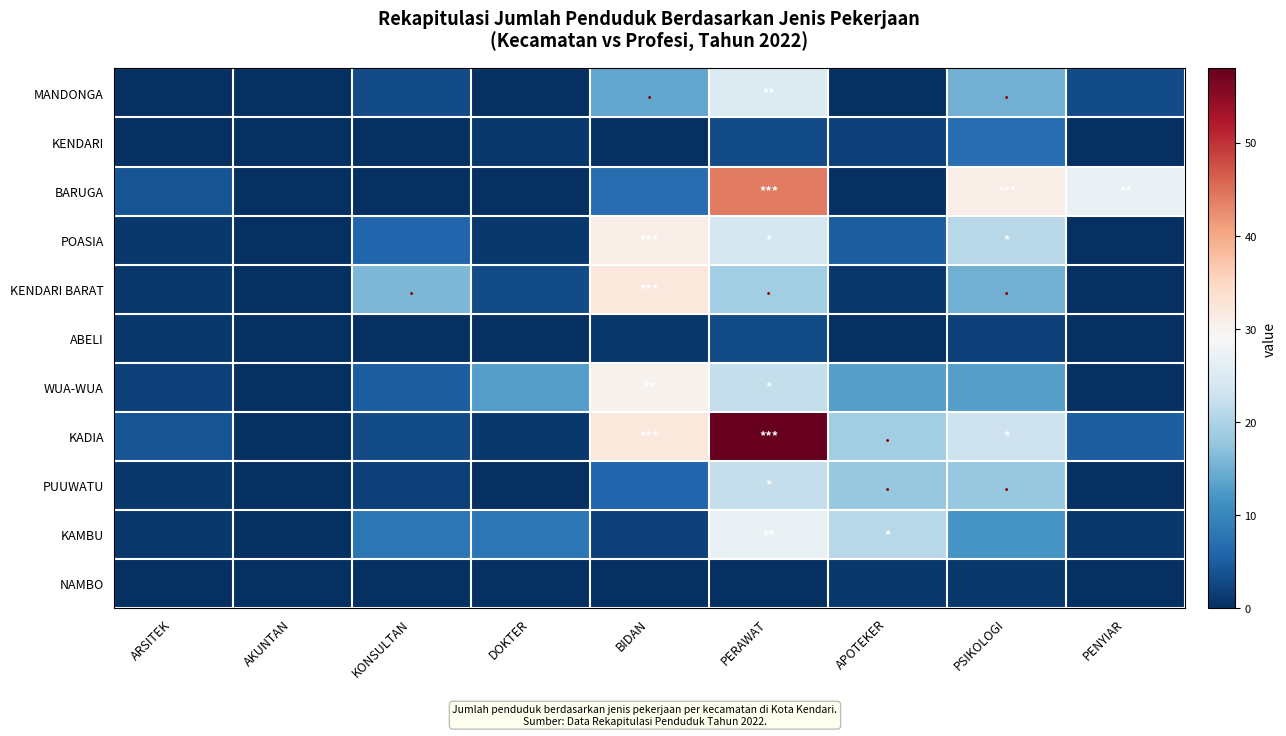

Which has a higher value, BIDAN or PERAWAT?

PERAWAT